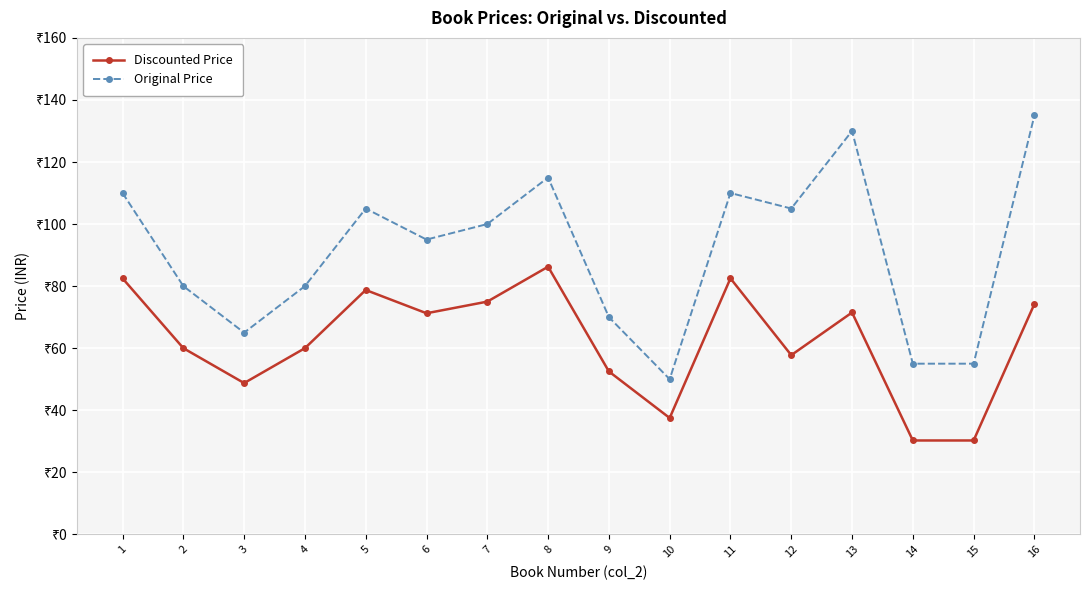

True or false: Original Price and Discounted Price intersect in this chart.

False